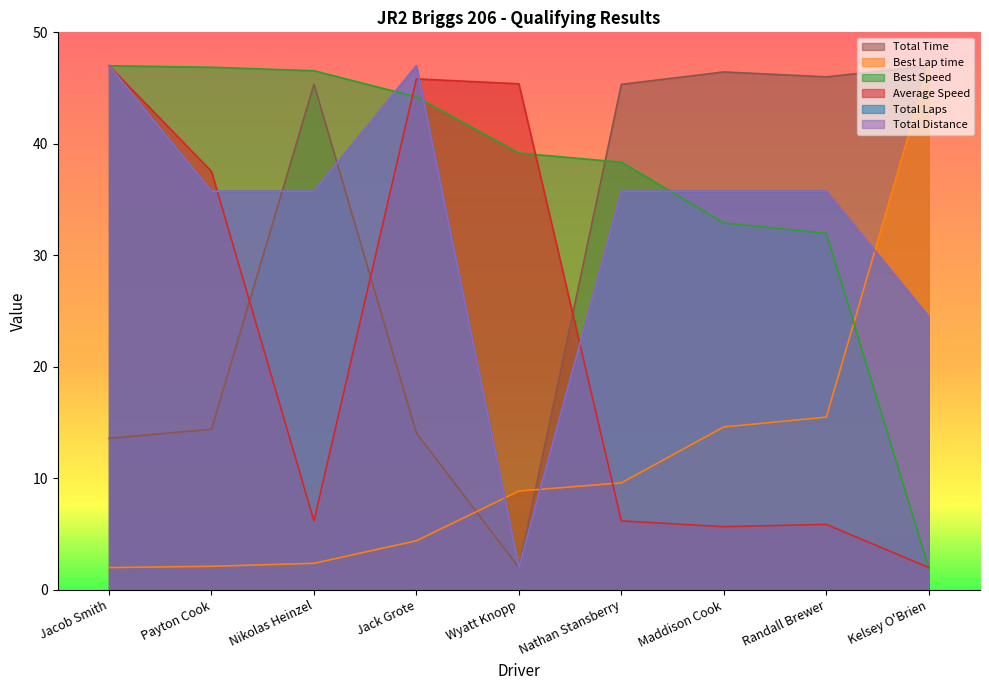

After their last crossing, which series has the higher values: Best Speed or Total Laps?

Total Laps